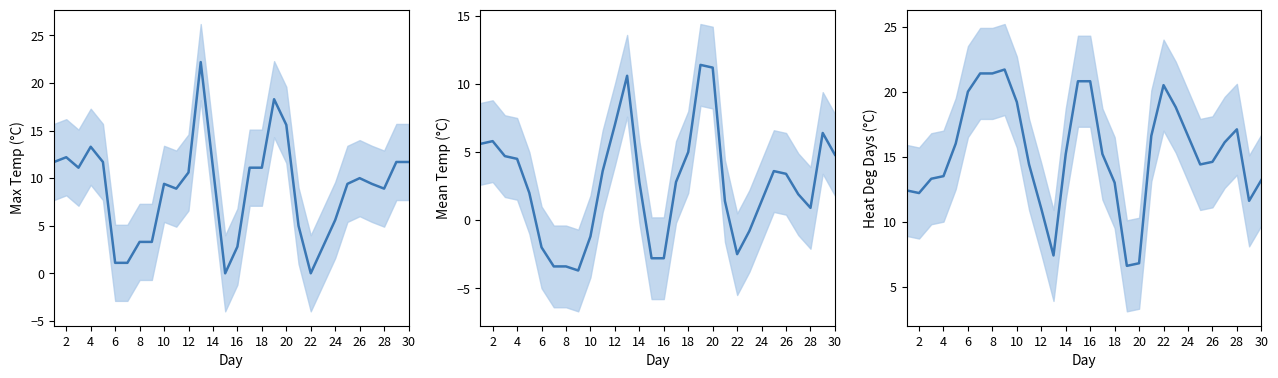

How many values in the Heat Deg Days (°C) series are below 15?

14